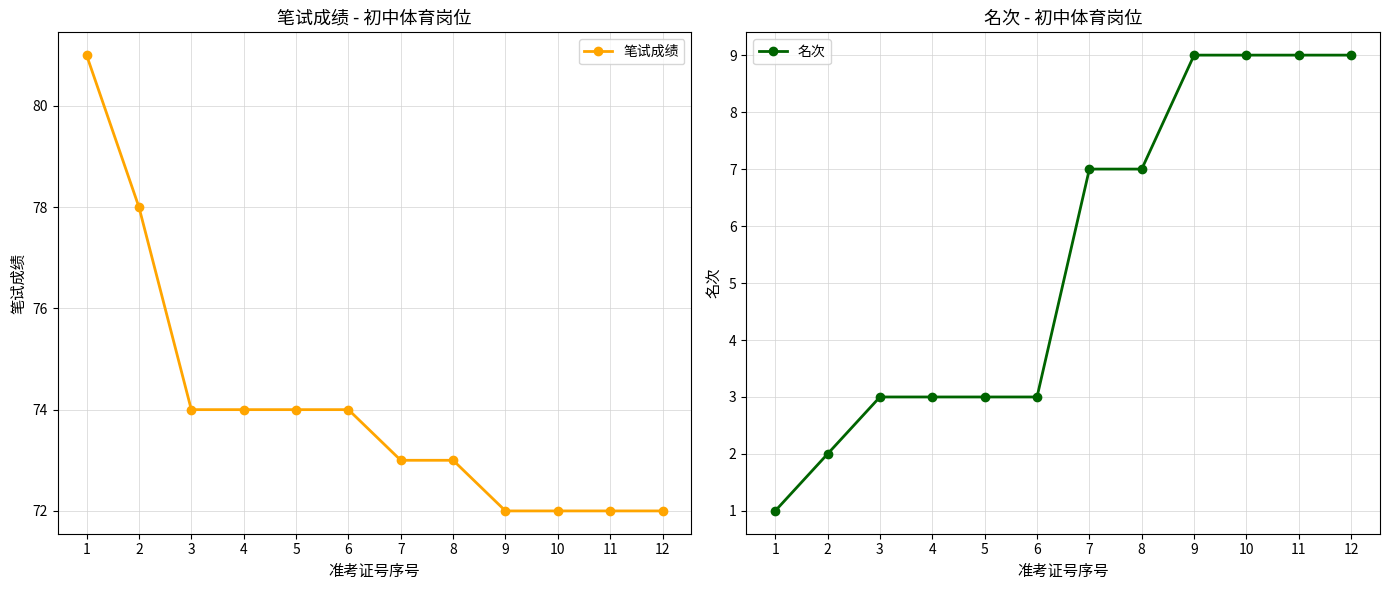

True or false: 笔试成绩 and 名次 intersect in this chart.

False